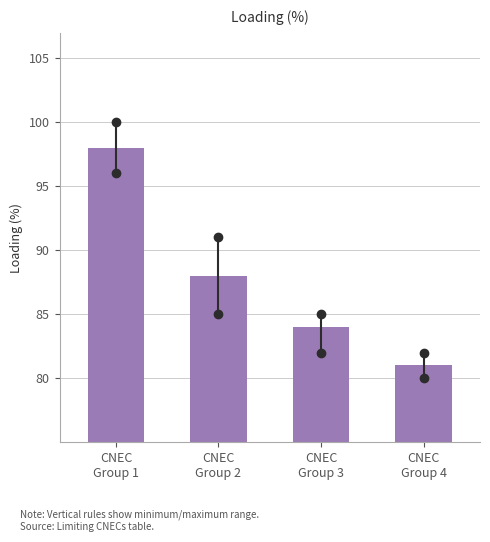

Reading left to right, what are all the values shown in this chart?

98	88	84	81